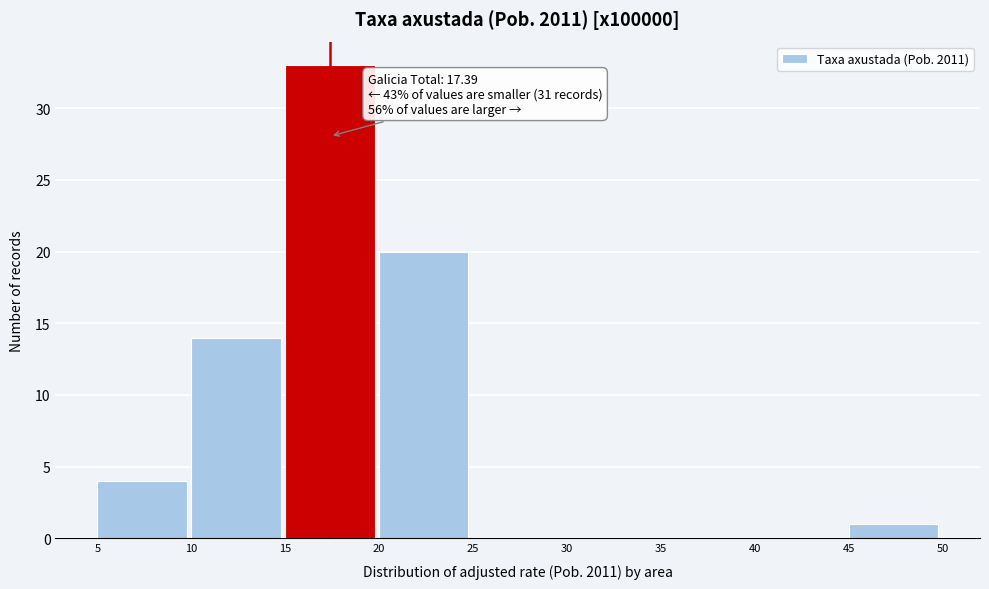

Which range on the x-axis has the tallest bar?

15 to 20